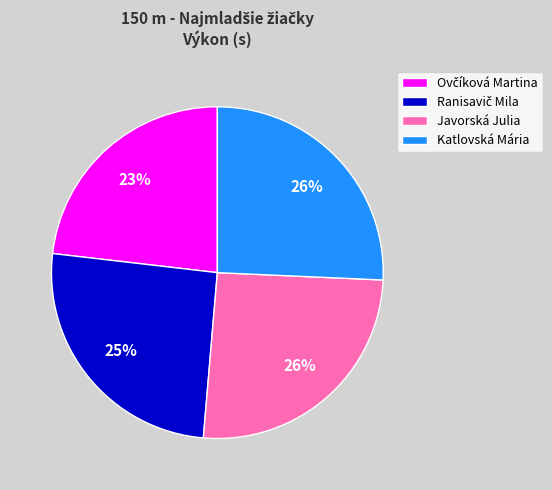

What percentage is the Katlovská Mária slice, to the nearest percent?

26%